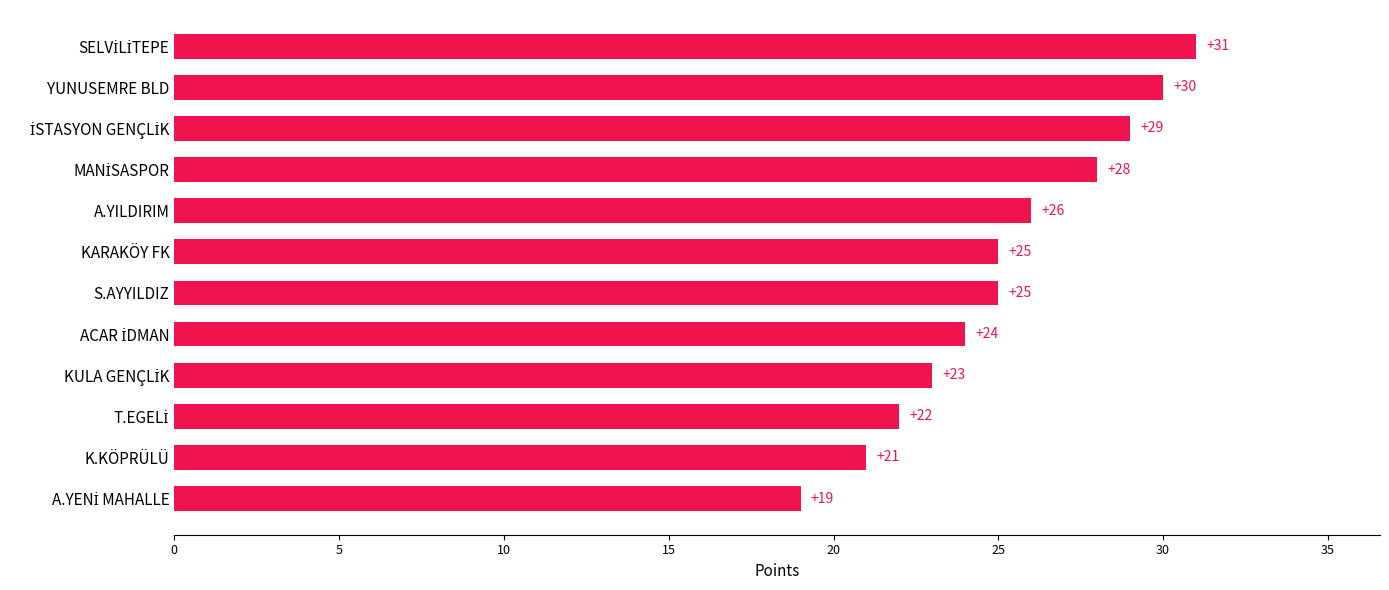

How many values are below 25?

5